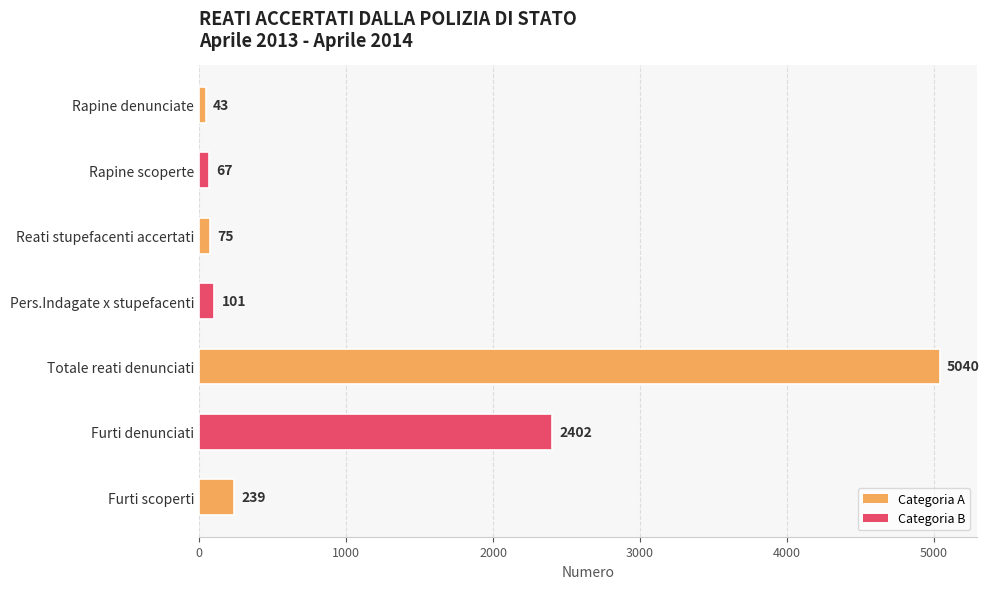

The chart shows a value of 1514 at Totale reati denunciati. True or false?

False